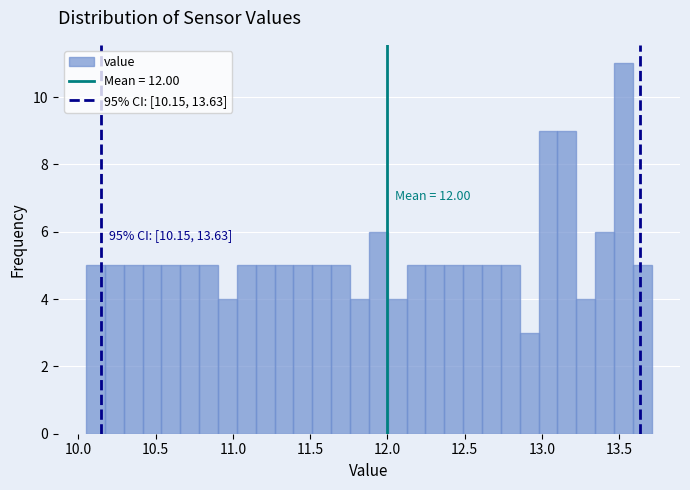

Read against the x-axis, roughly where is the centre of the tallest bar?

13.55